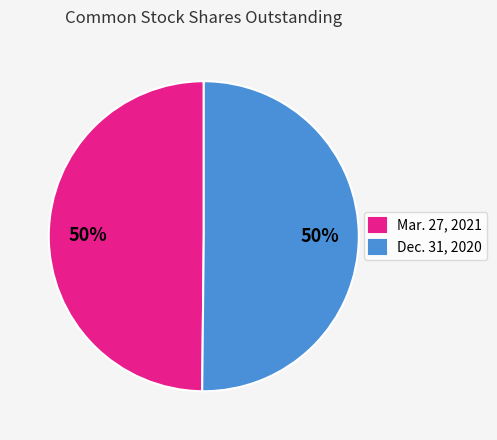

How many segments does this pie chart have?

2